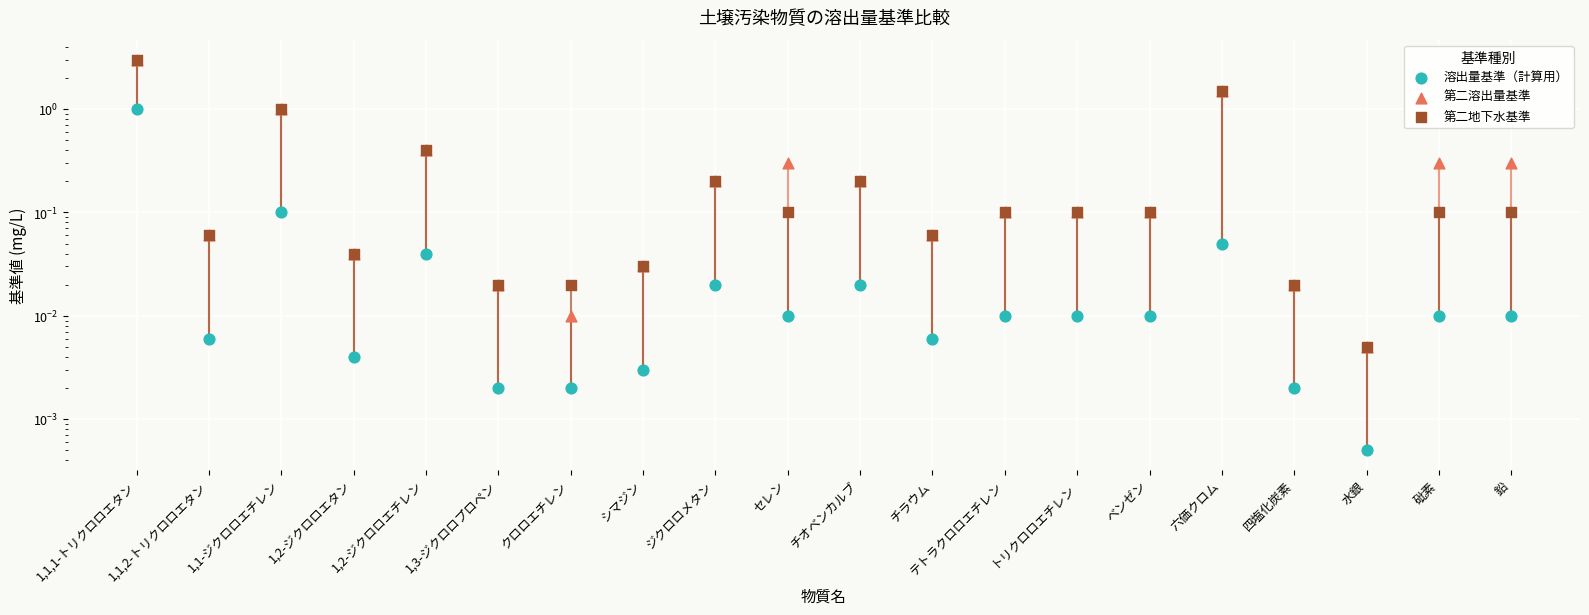

Is the value of 溶出量基準（計算用） at 水銀 greater than the value of 第二溶出量基準 at チラウム?

No